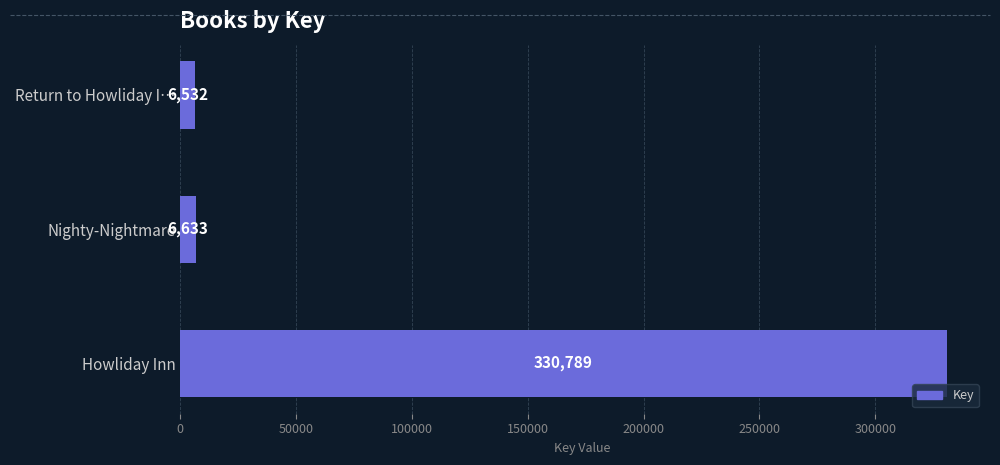

Reading top to bottom, list all the values displayed in this chart.

6532	6633	330789